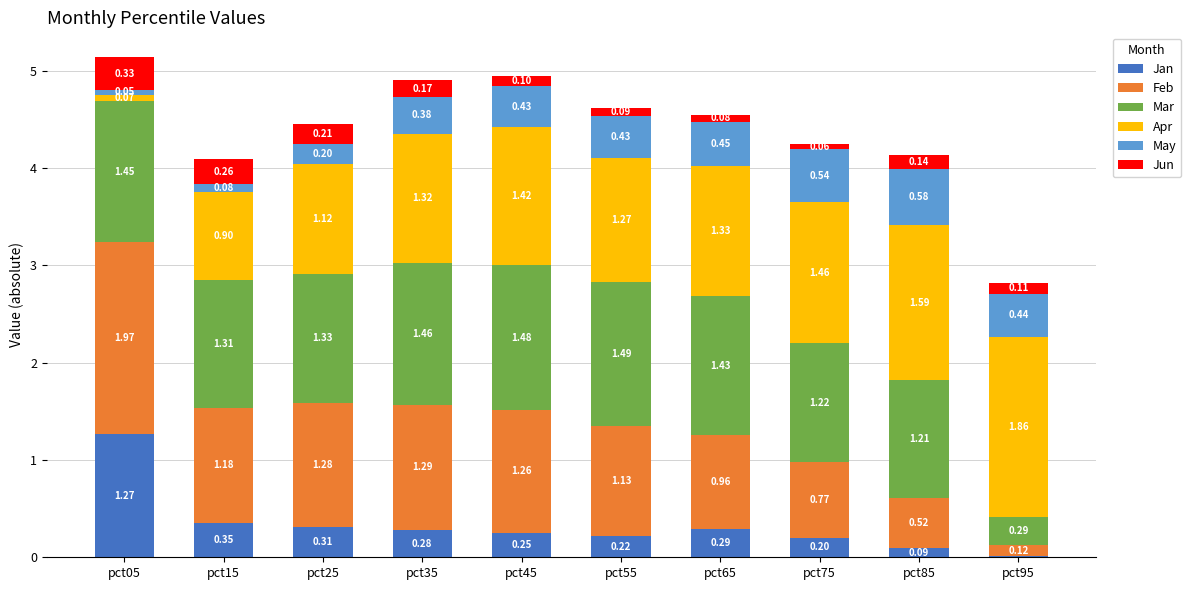

At which category is the sum across all series the highest?

pct05